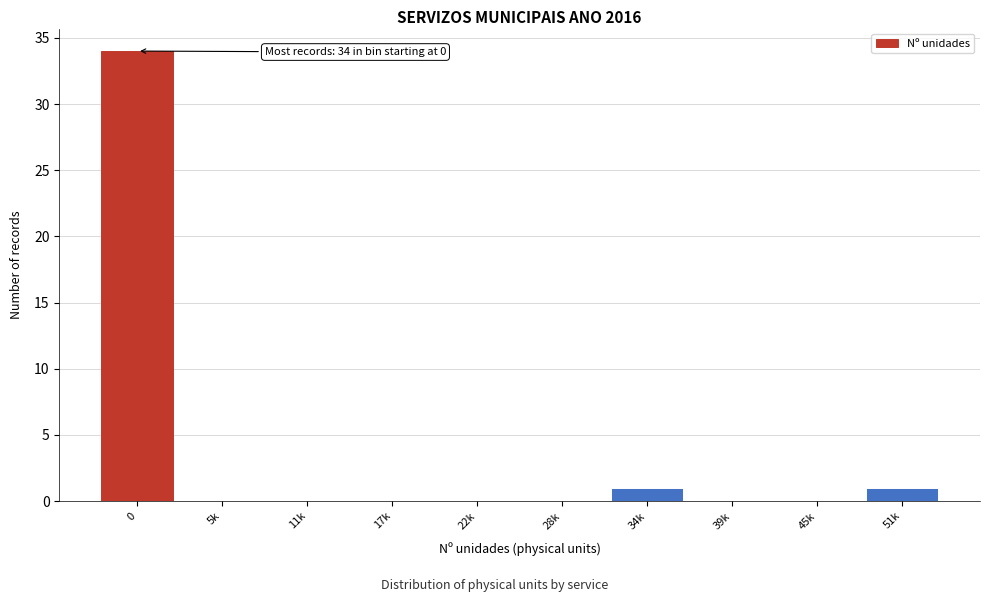

Reading left to right, list all the values displayed in this chart.

0=34	5k=0	11k=0	17k=0	22k=0	28k=0	34k=1	39k=0	45k=0	51k=1